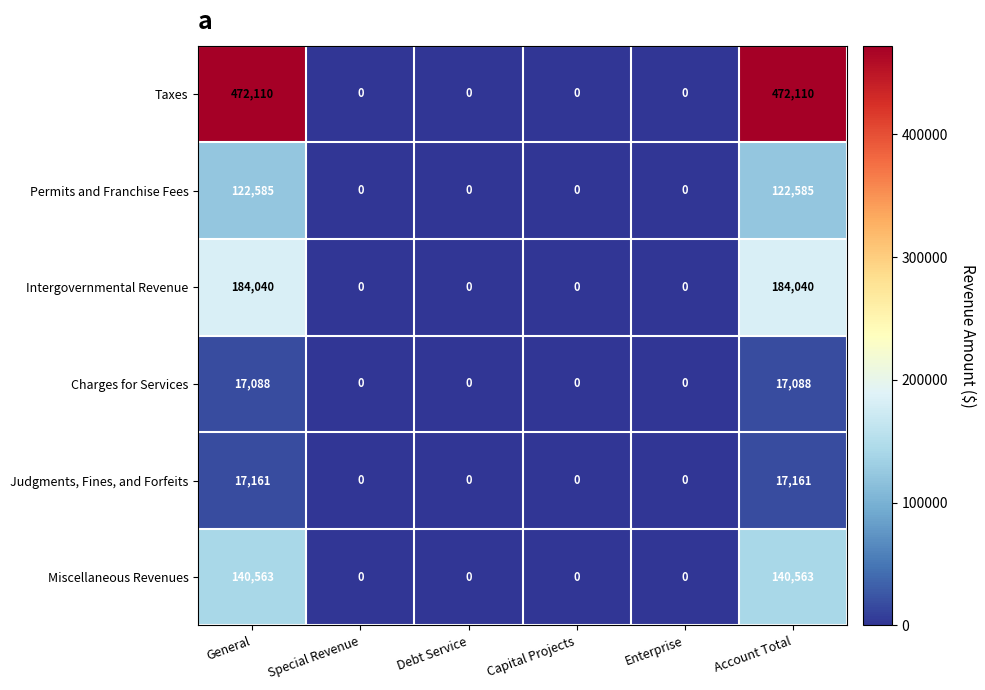

How many data points does each series have?

6